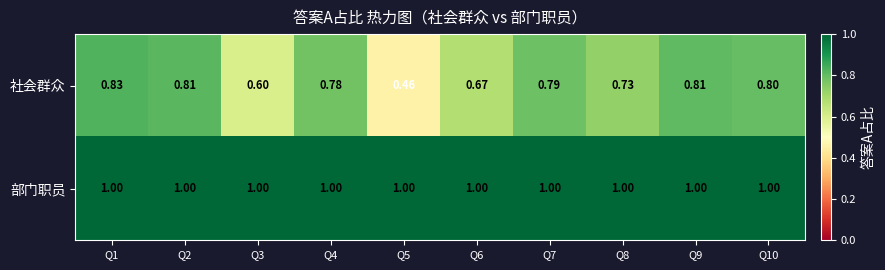

Which series has the largest total across all categories?

部门职员